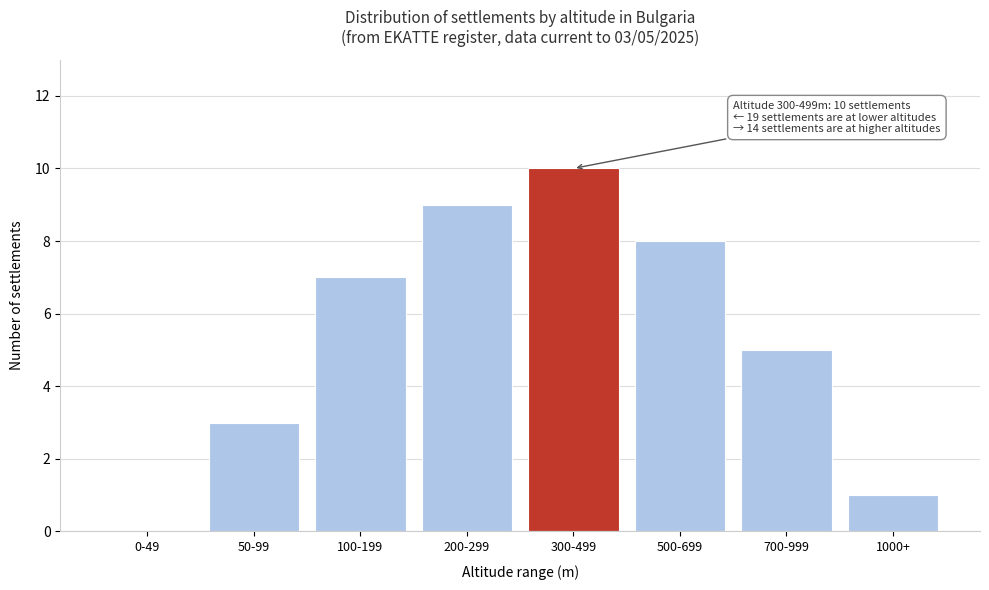

Reading left to right, what are all the values shown in this chart?

0-49=0	50-99=3	100-199=7	200-299=9	300-499=10	500-699=8	700-999=5	1000+=1